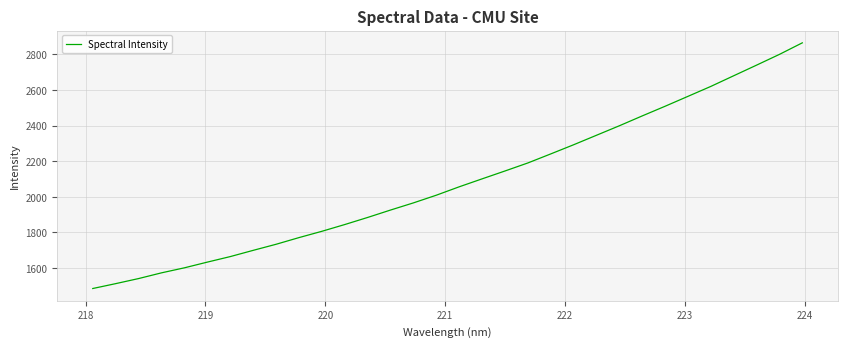

True or false: there are more than 2 points higher than both neighbors.

False